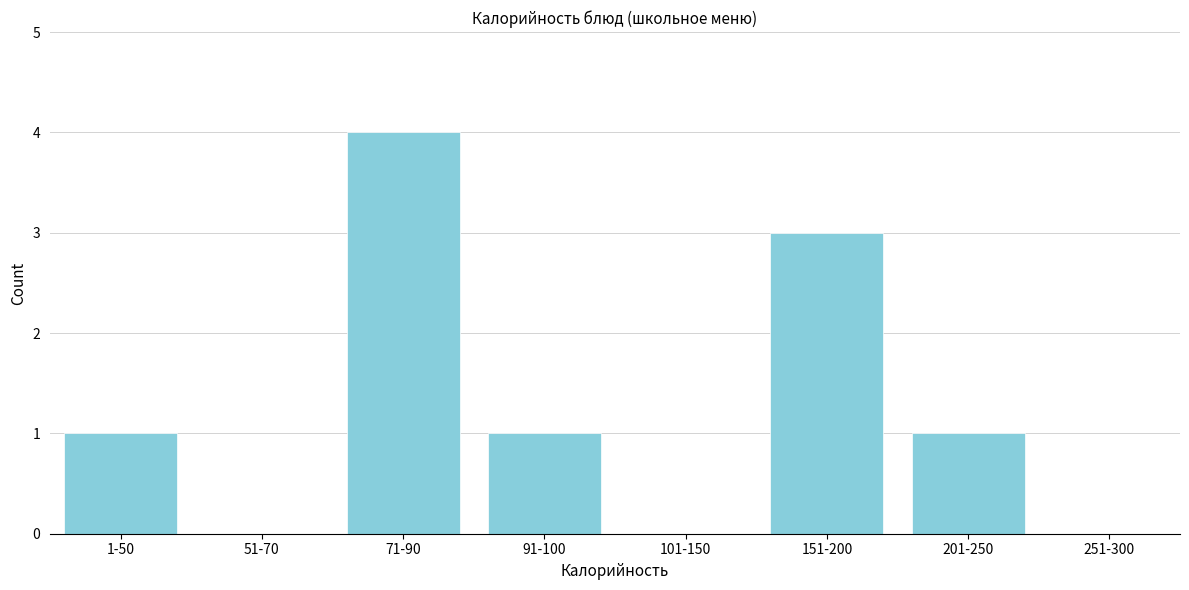

Reading left to right, extract all data points from this chart.

1-50=1	51-70=0	71-90=4	91-100=1	101-150=0	151-200=3	201-250=1	251-300=0